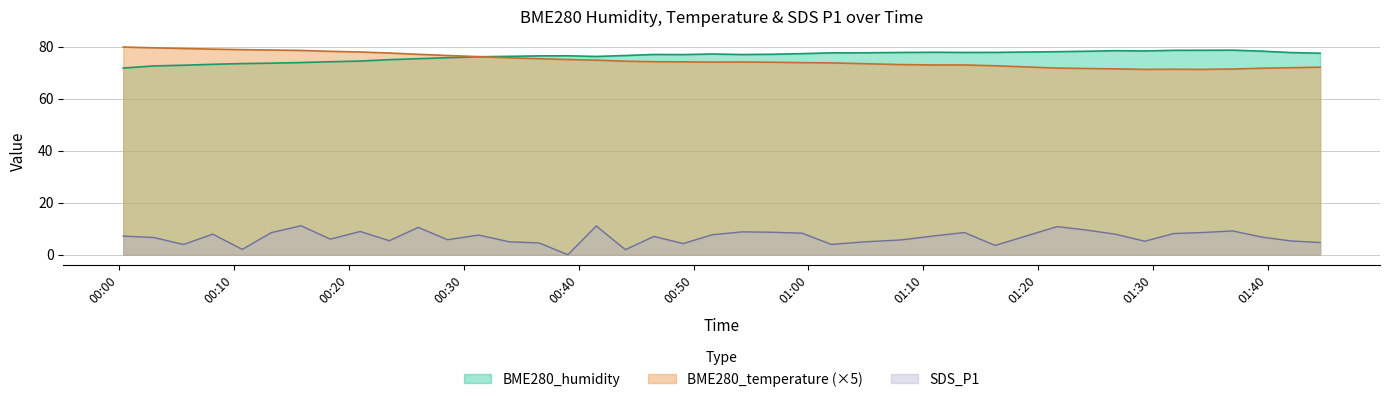

What is the maximum value shown in the chart?

79.9